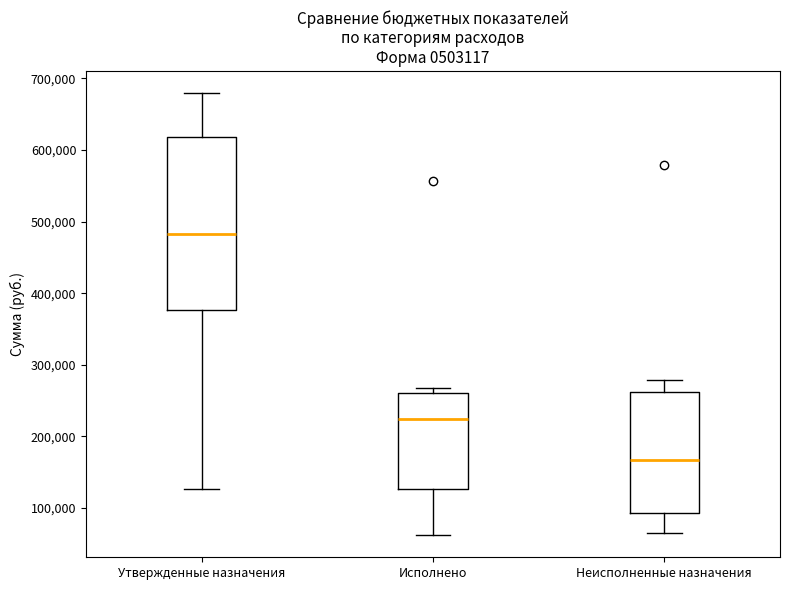

Reading left to right, read every box against the y-axis: the position of its median line, the range the box covers, and the ends of its whiskers. The values are not printed on the chart, so give them approximately, as read against the axis.

Утвержденные назначения: median 480000, box 380000 to 620000, whiskers 130000 to 680000
Исполнено: median 220000, box 130000 to 260000, whiskers 60000 to 270000
Неисполненные назначения: median 170000, box 90000 to 260000, whiskers 60000 to 280000